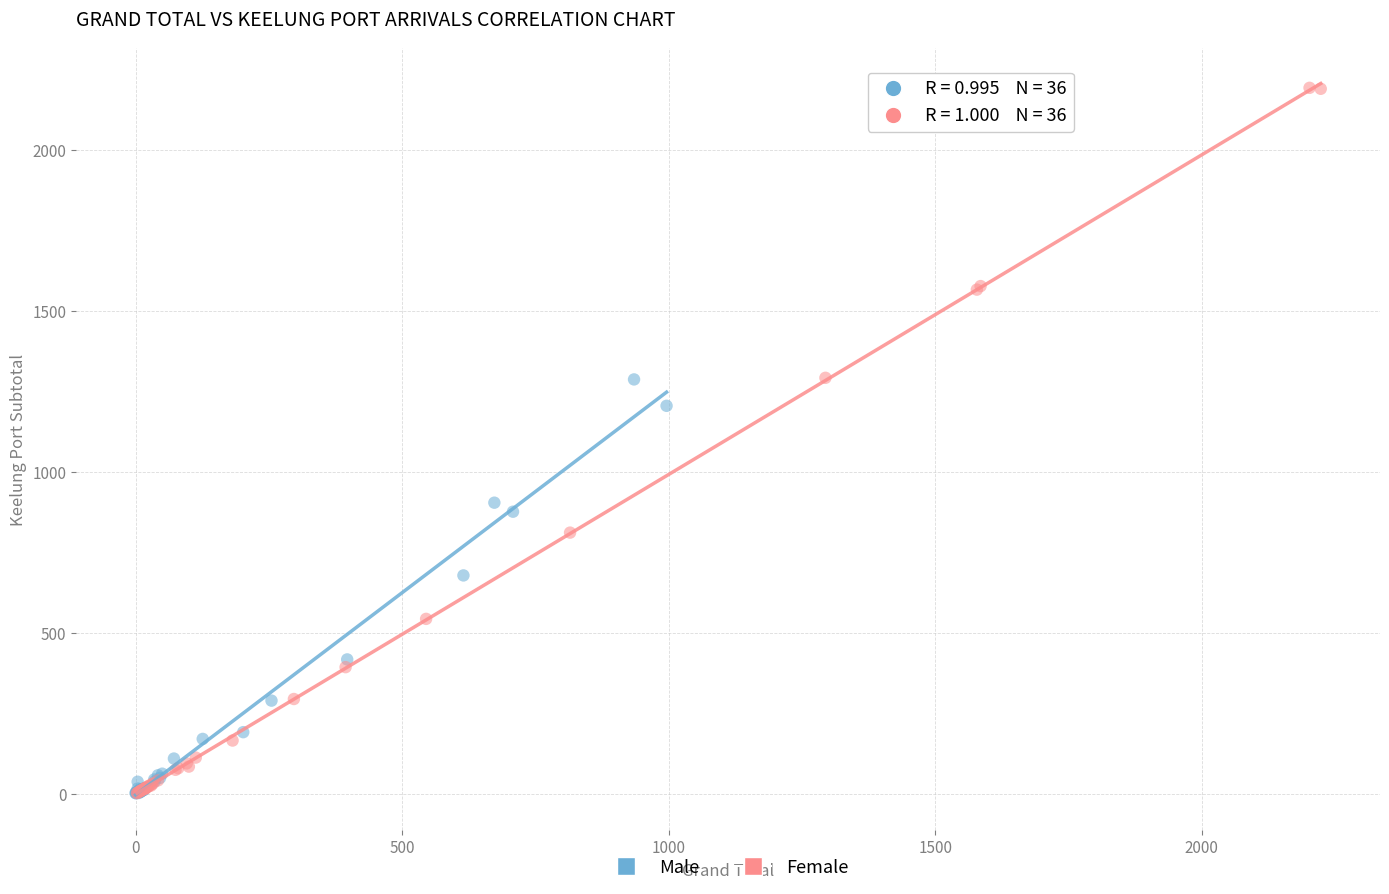

Which series contains the highest Y value?

Female